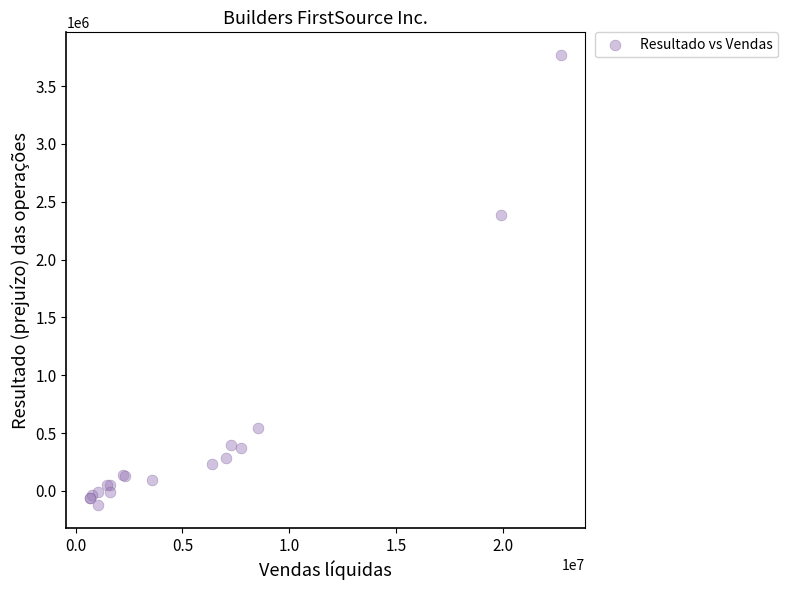

What Y value in the scatter plot is closest to 1822605?

2387424